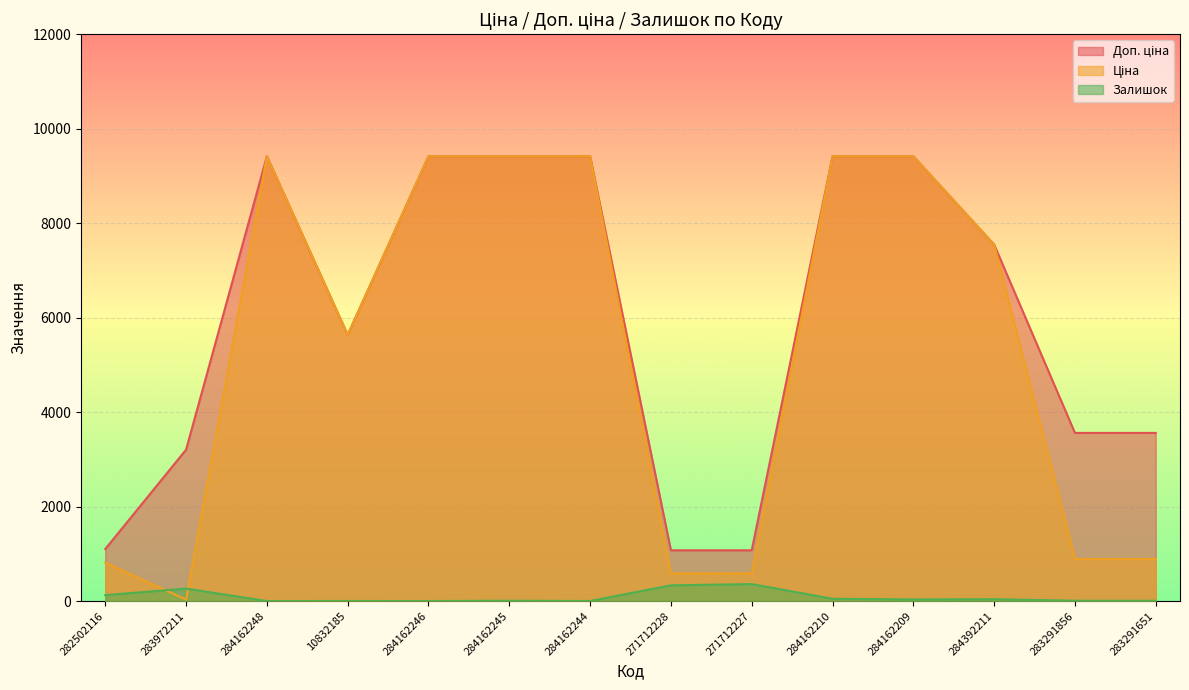

In Залишок, how many points are lower than both neighbors (excluding endpoints)?

4